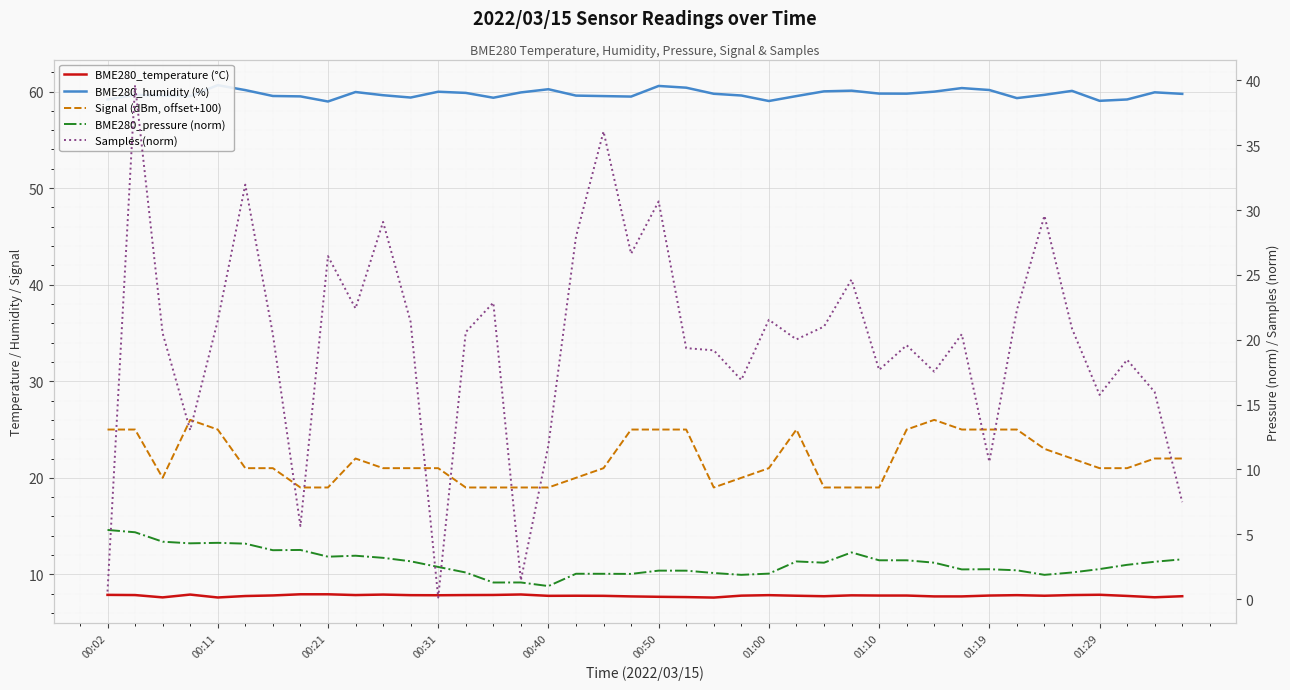

True or false: BME280_temperature (°C) and BME280_humidity (%) cross at least once.

False